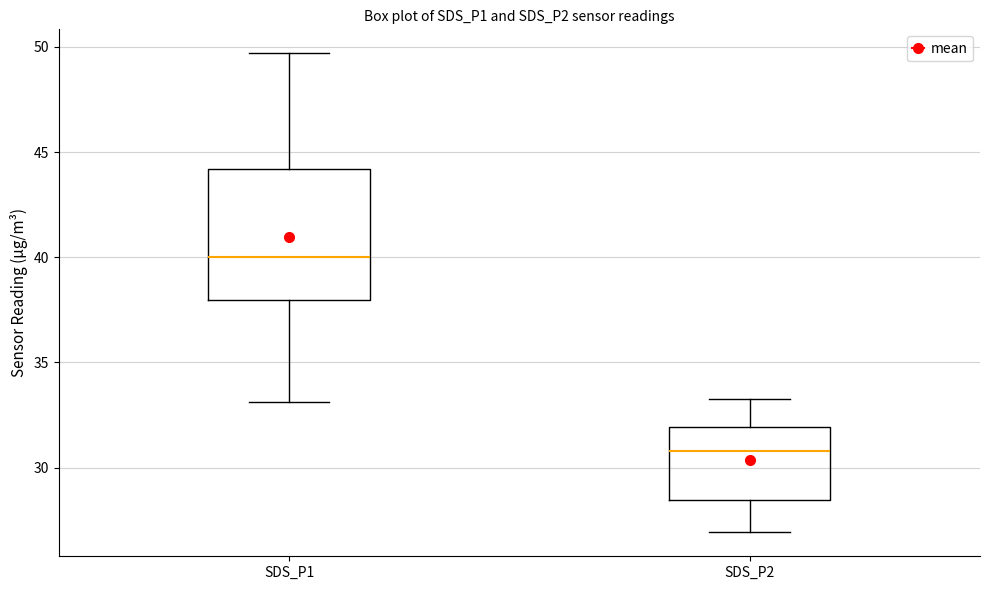

Which box's median line is the highest?

SDS_P1